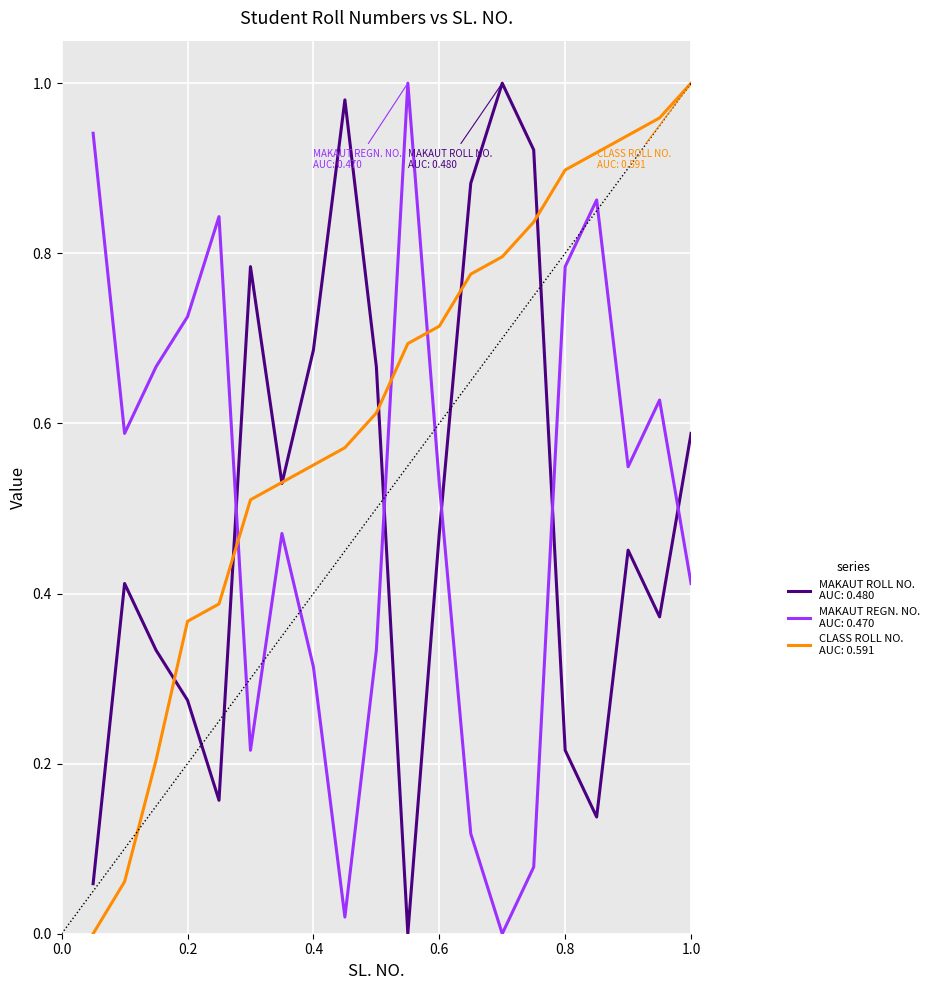

Does the chart have visible grid lines?

Yes